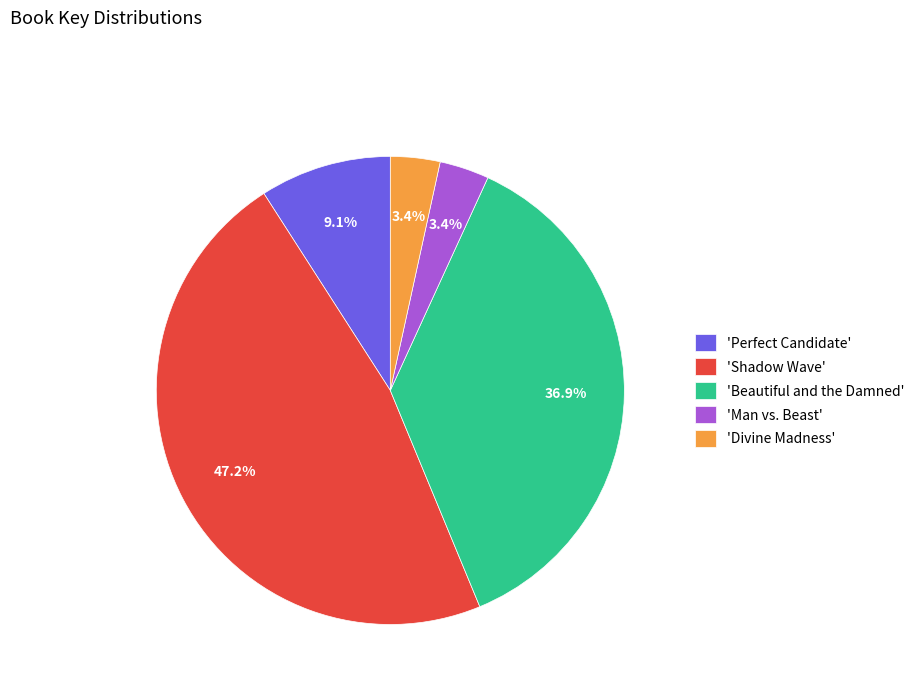

What percentage do 'Divine Madness' and 'Perfect Candidate' together represent?

12.5%